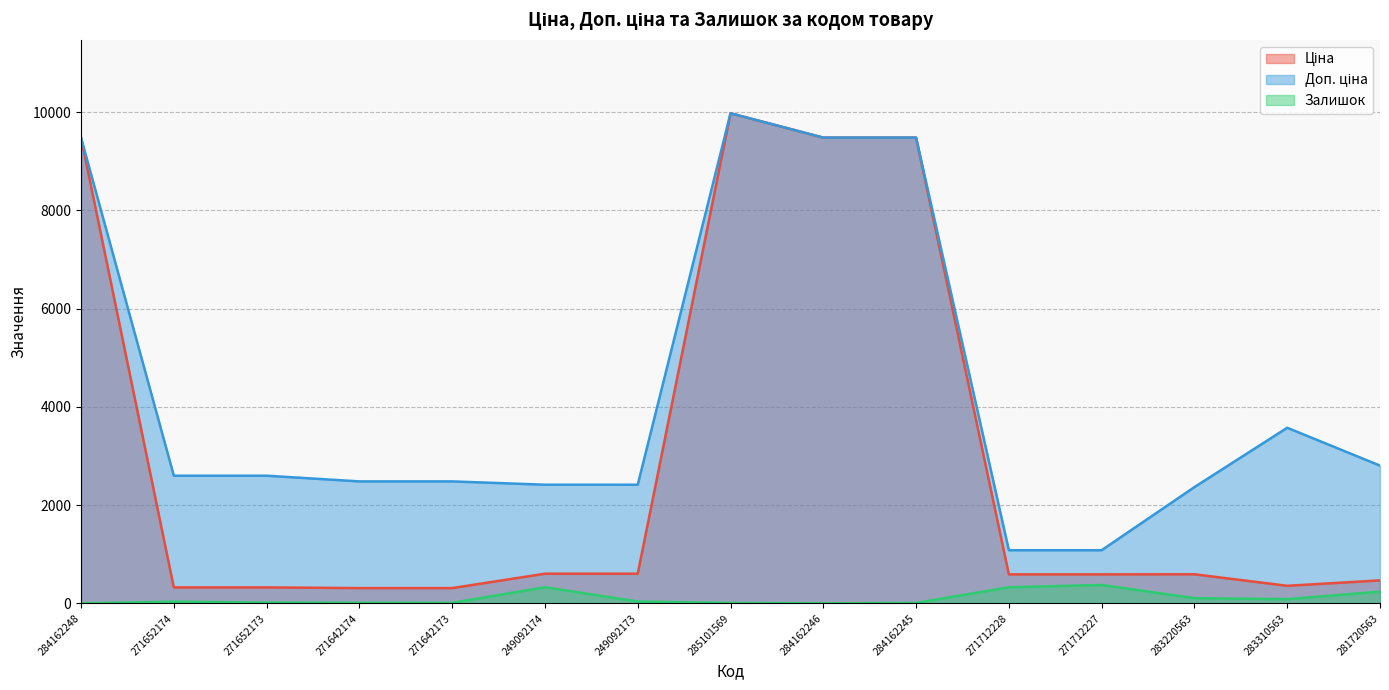

What is the total value across all series at 249092173?

3056.6